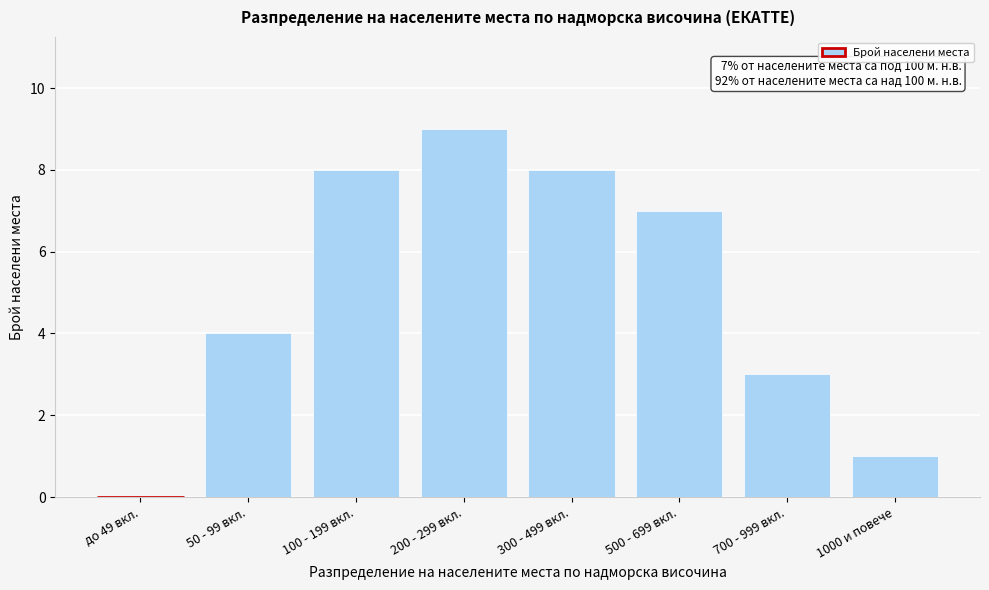

Reading right to left, transcribe all the data shown in this chart.

1000 и повече=1	700 - 999 вкл.=3	500 - 699 вкл.=7	300 - 499 вкл.=8	200 - 299 вкл.=9	100 - 199 вкл.=8	50 - 99 вкл.=4	до 49 вкл.=0